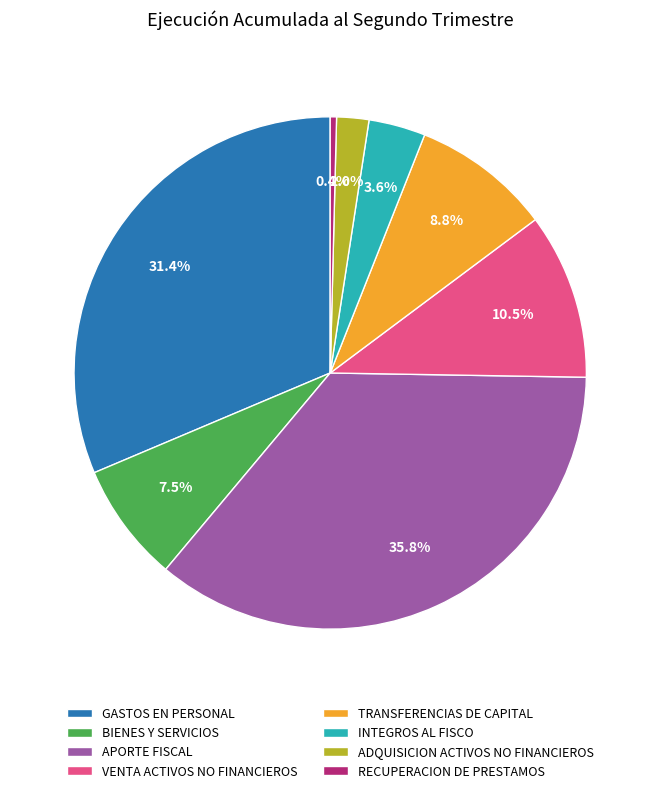

How much of the chart is everything except INTEGROS AL FISCO?

96.4%